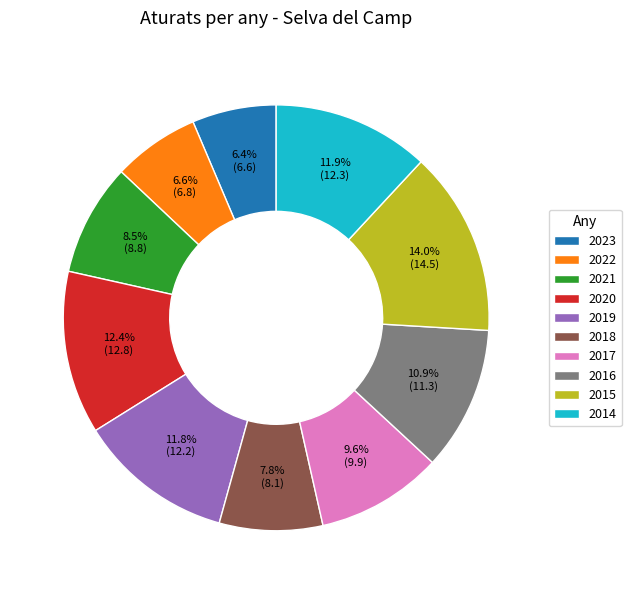

Is there a majority slice in this chart?

No